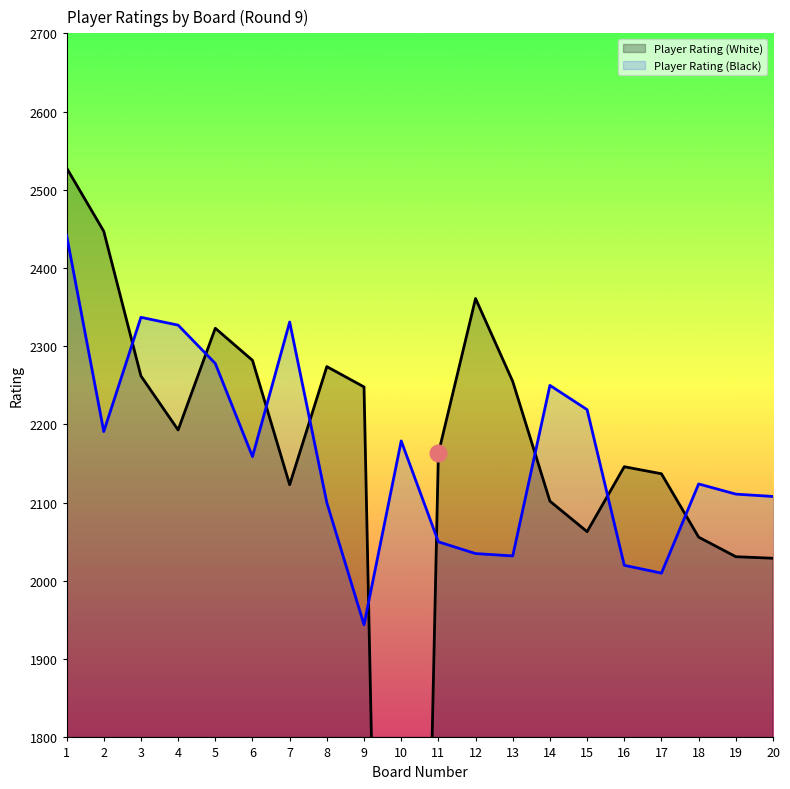

What is the value of the Player Rating (Black) point at the 15th from the left?

2219